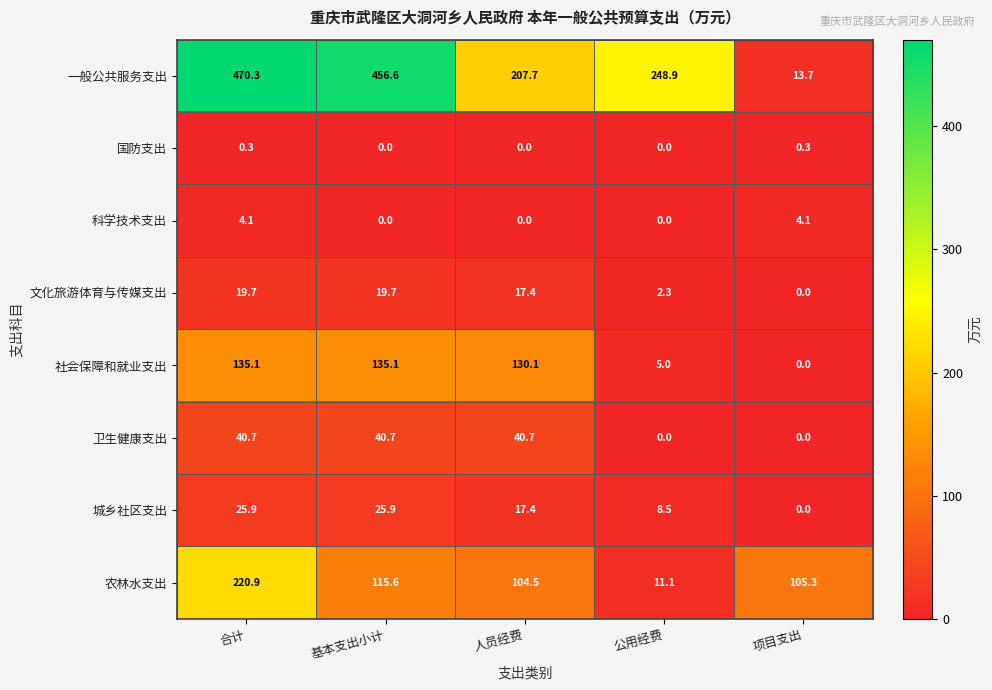

At how many categories does at least one series exceed 428?

2